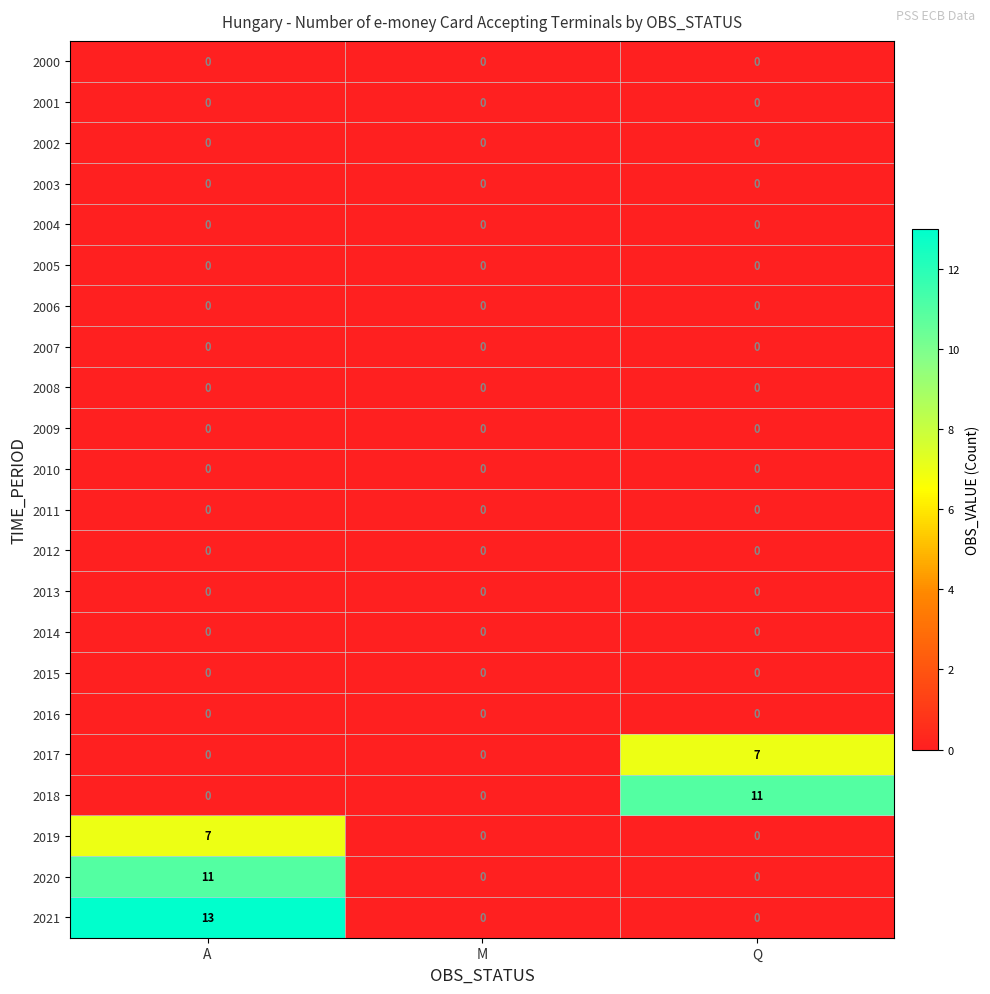

Between A and M, which series saw the biggest shift?

2021